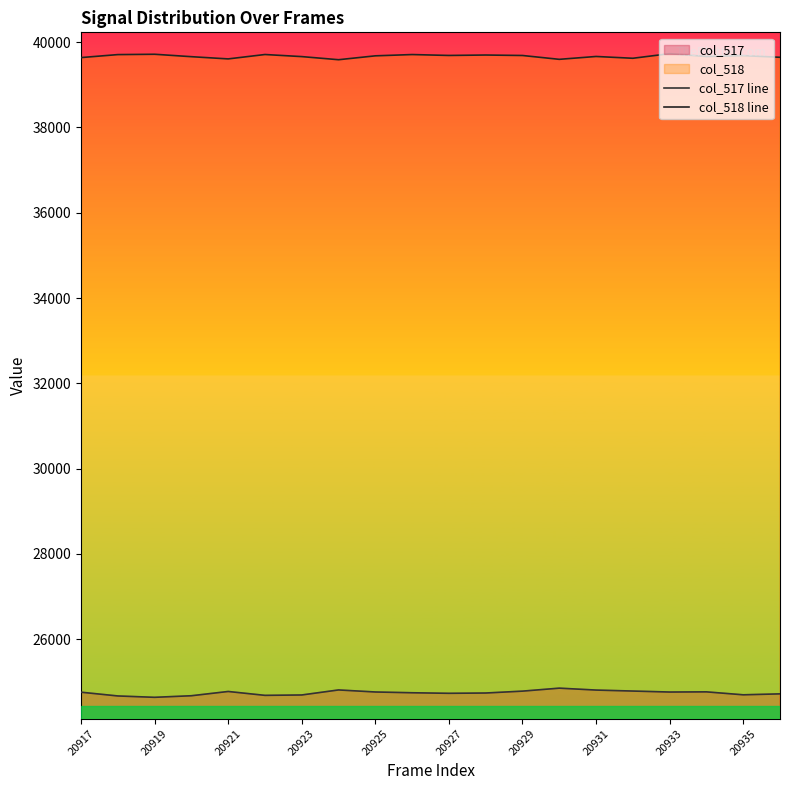

At which category does col_517 line reach its first local valley?

20919